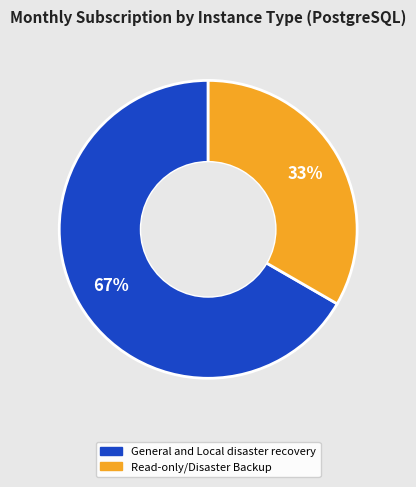

Combined, do Read-only/Disaster Backup and General and Local disaster recovery account for over 50%?

Yes